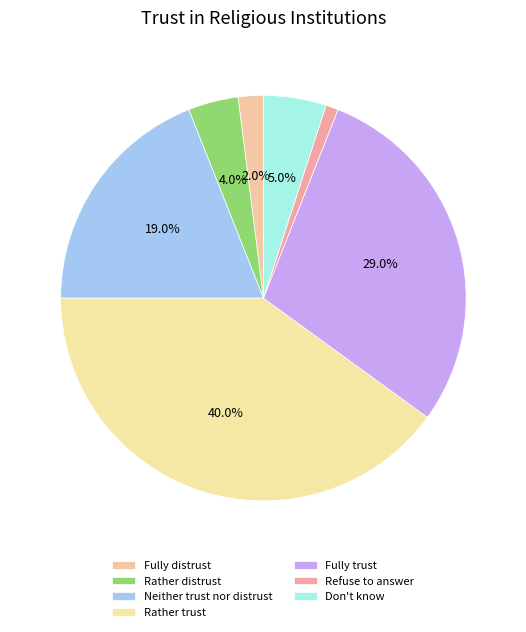

Rank the categories by value from highest to lowest.

Rather trust, Fully trust, Neither trust nor distrust, Don't know, Rather distrust, Fully distrust, Refuse to answer